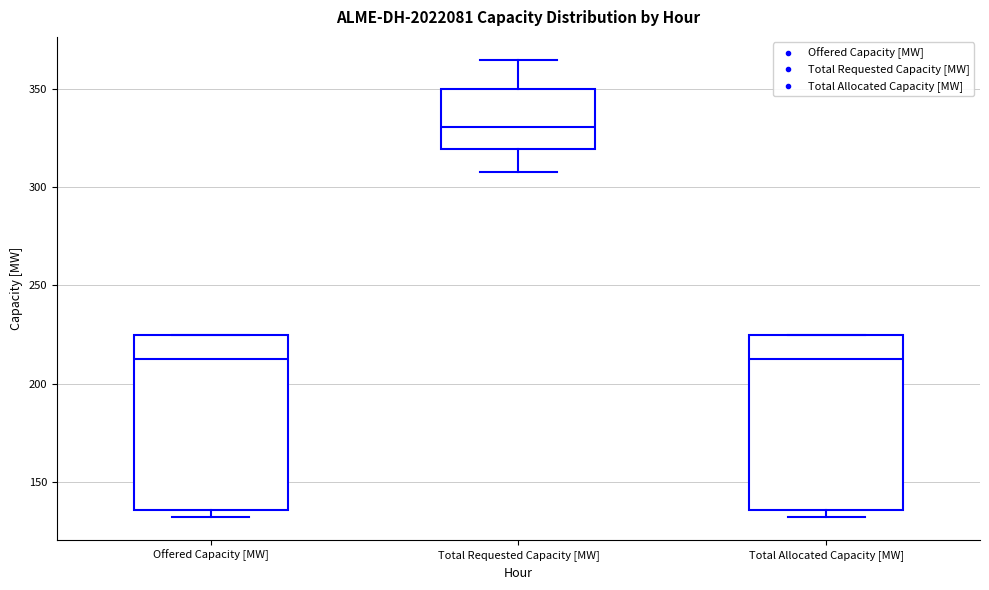

Which box's median line is the highest?

Total Requested Capacity [MW]